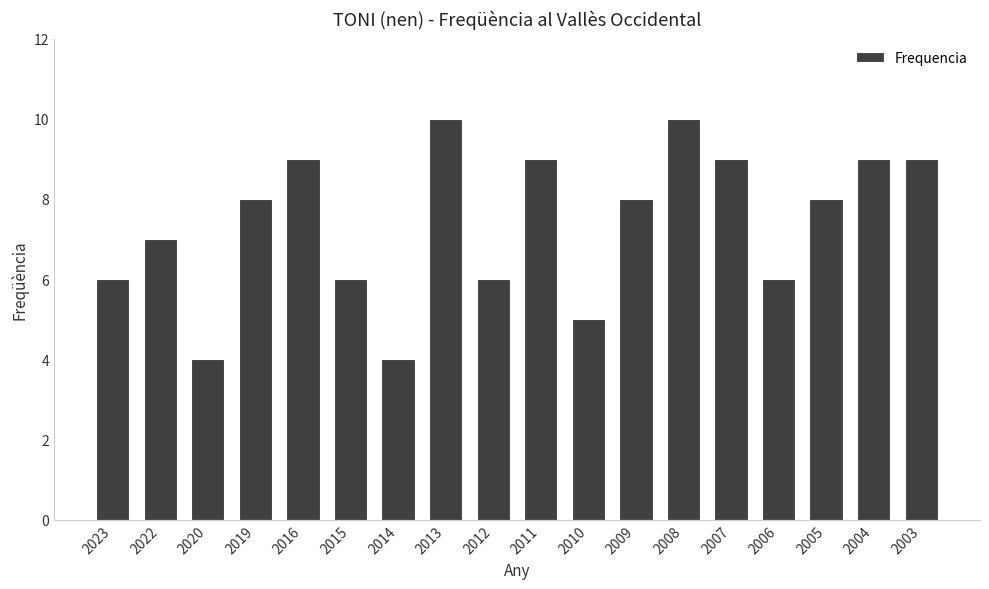

True or false: the data shows 3 at 2007.

False